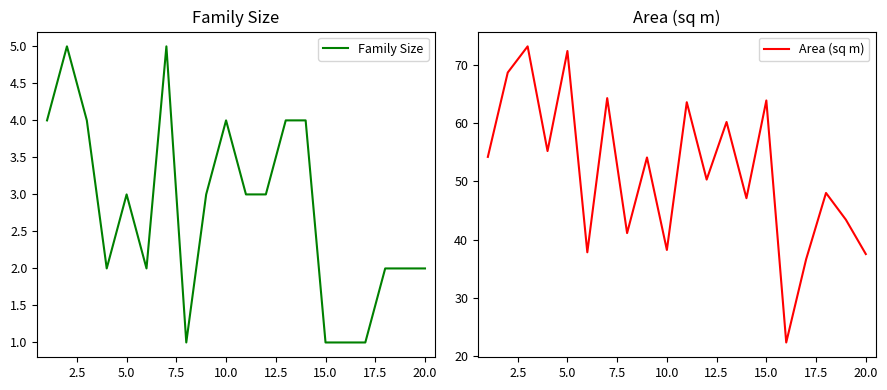

The Area (sq m) series shows 98.4 at 15.0. True or false?

False